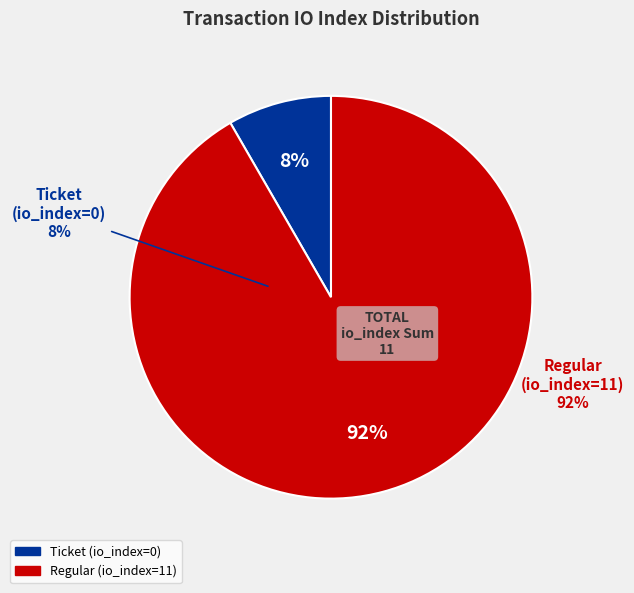

Is the sum of tx_type_Regular and tx_type_Ticket greater than half?

Yes